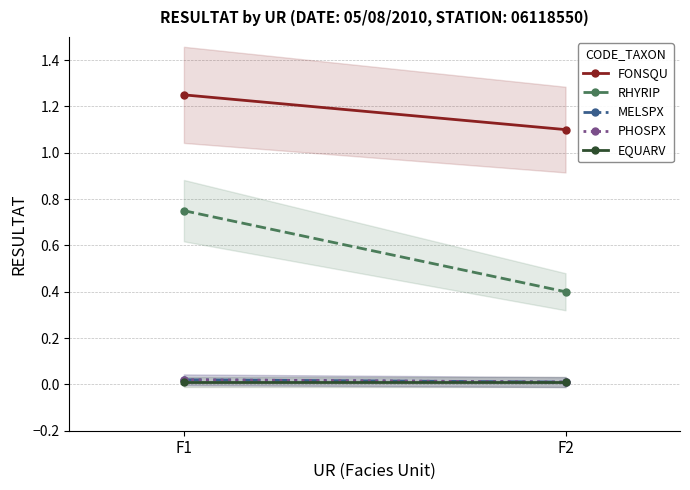

What is the average value of the FONSQU series?

1.2